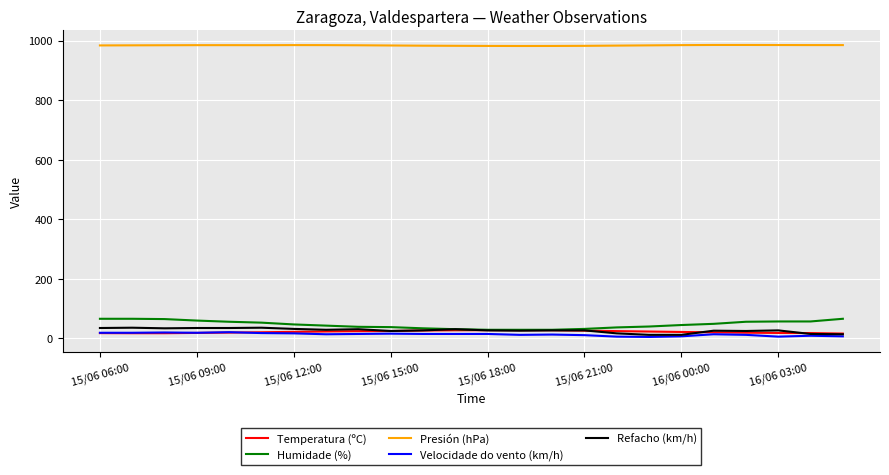

Which series has the largest total across all categories?

Presión (hPa)